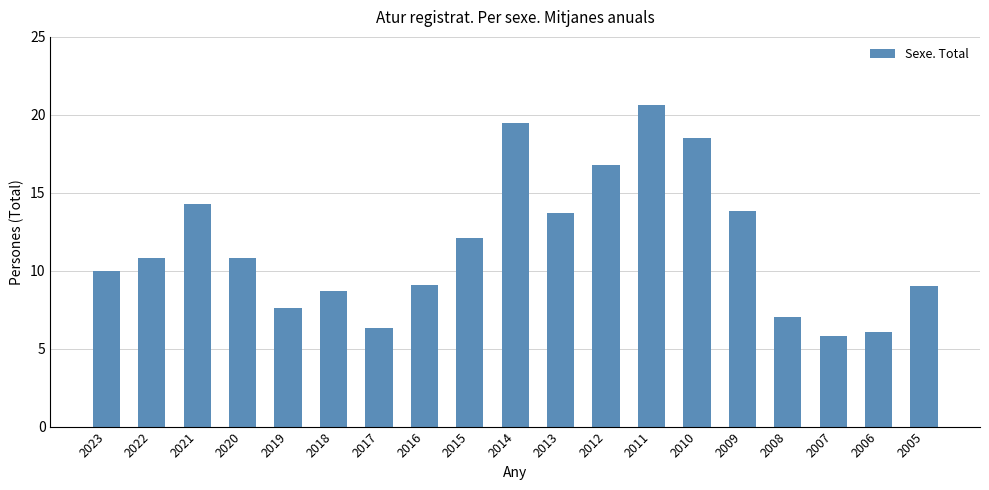

The value at 2007 is 2.4. True or false?

False